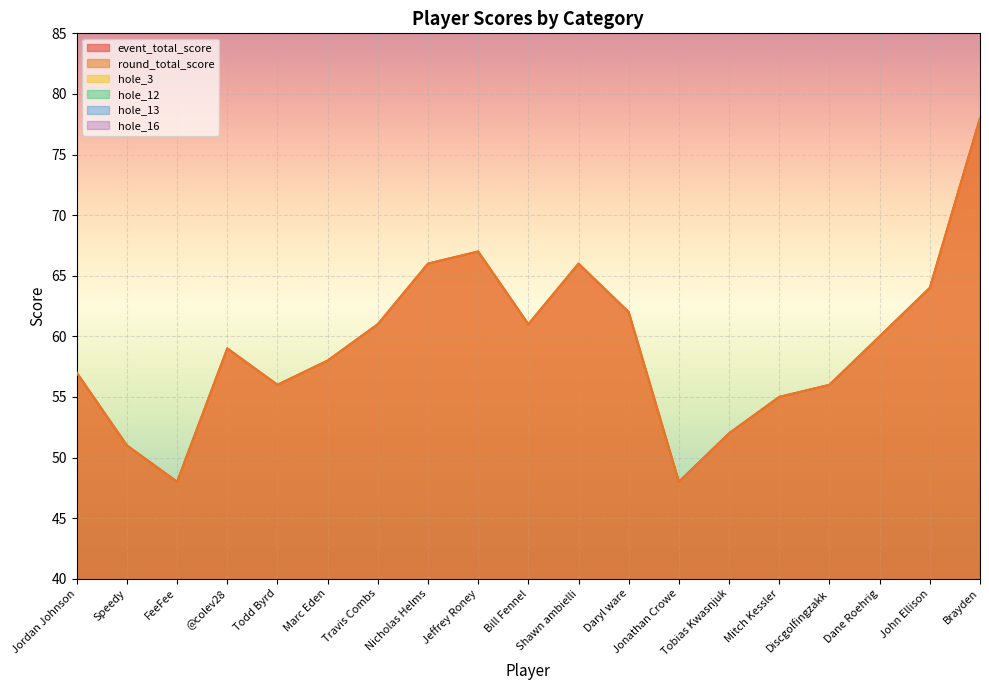

At which label does hole_12 first exceed 3?

Nicholas Helms